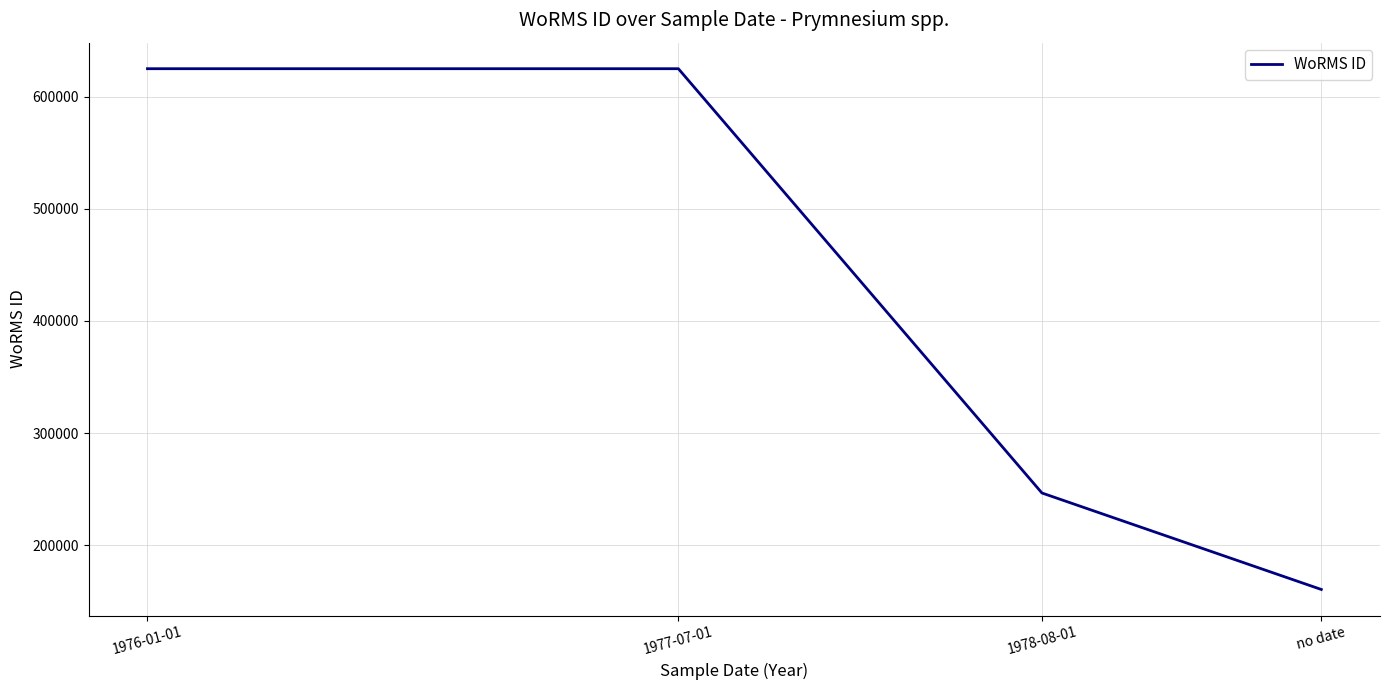

Which category has the lowest value across all series?

no date